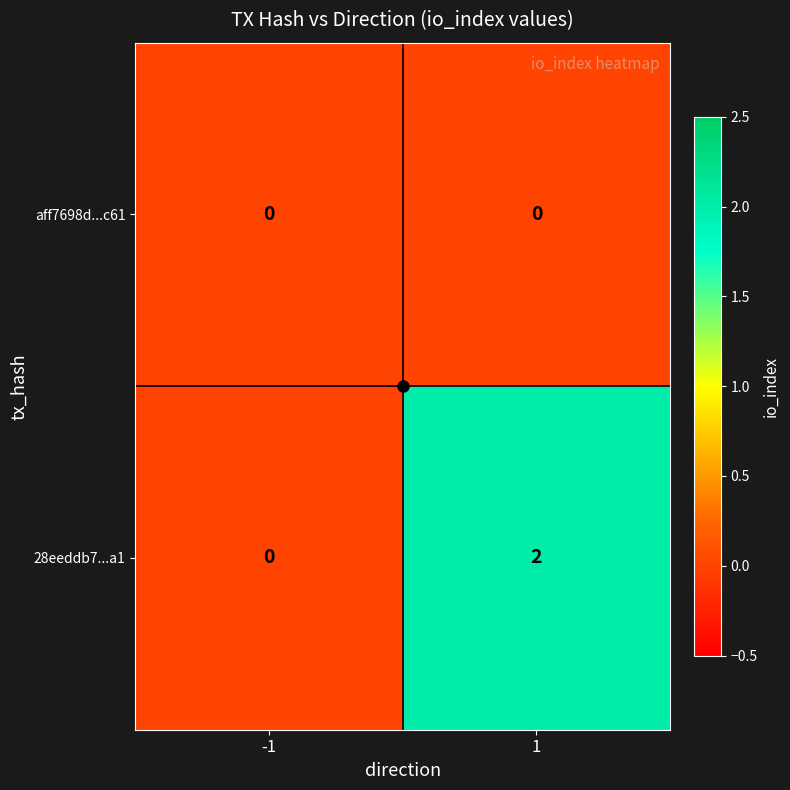

True or false: 28eeddb7...a1 has a value of 2 at 1.

True